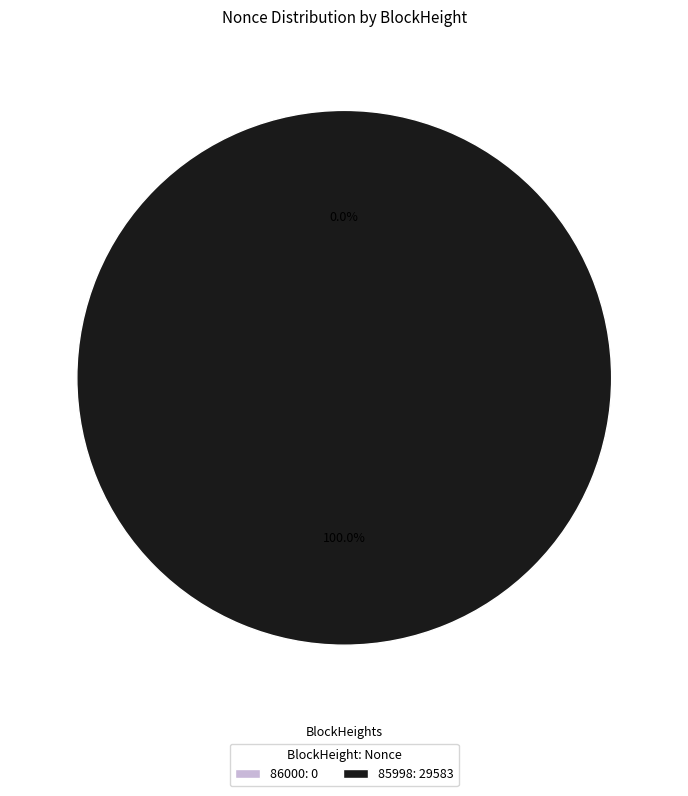

To the nearest percent, what is the difference between the 86000 and 85998 slice percentages?

100%